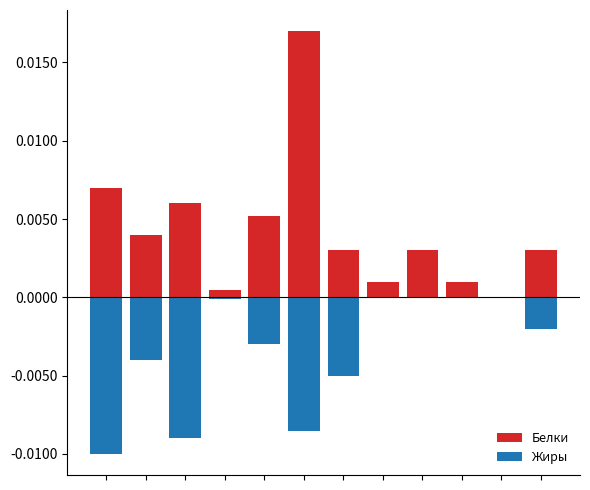

List the series in order of their overall mean, highest first.

Белки, Жиры